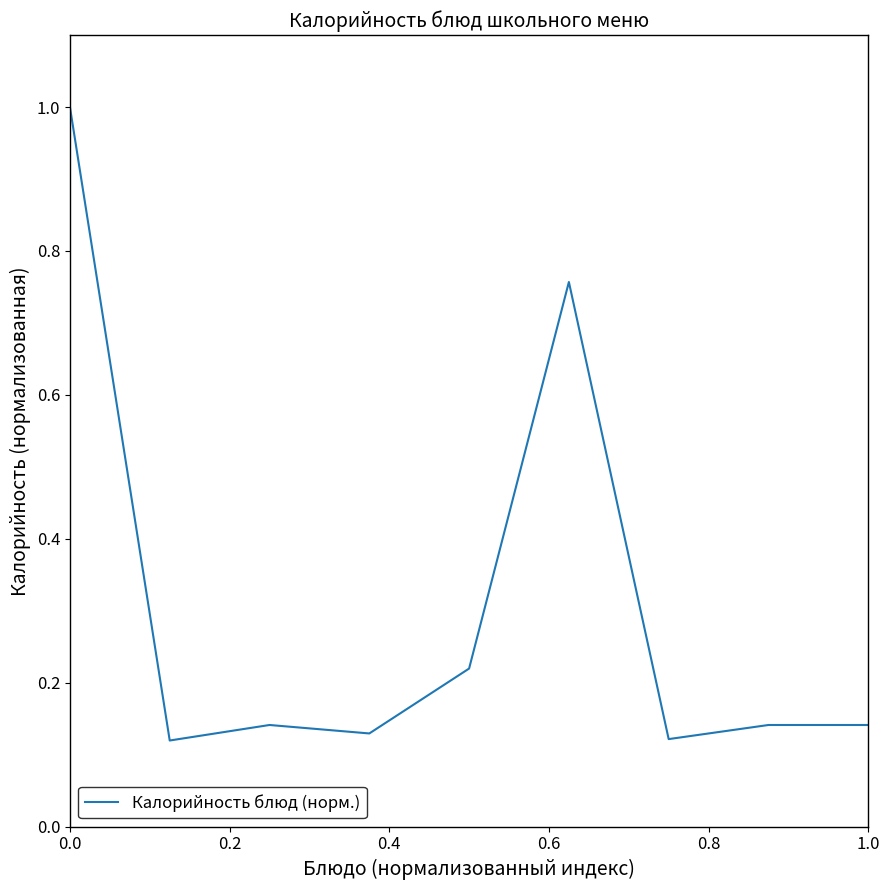

How many lines are shown in the chart?

1